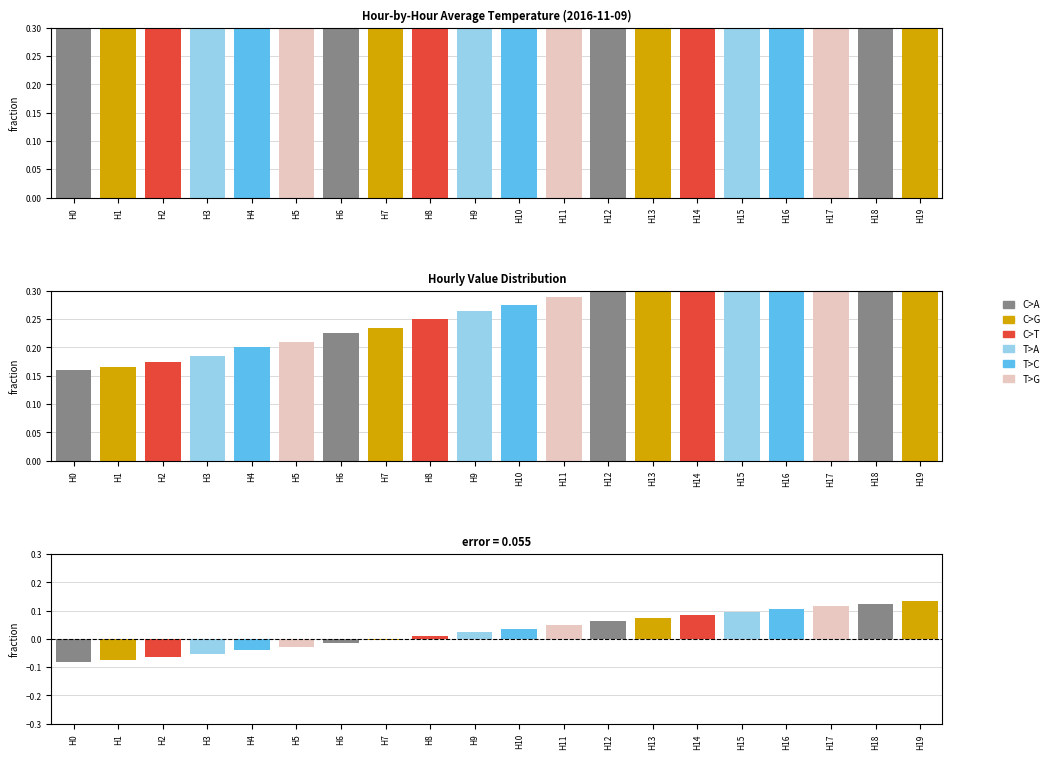

Reading left to right, transcribe all the data shown in this chart.

C>A: H0=0.2	H1=0.0	H2=0.0	H3=0.0	H4=0.0	H5=0.0	H6=0.2	H7=0.0	H8=0.0	H9=0.0	H10=0.0	H11=0.0	H12=0.3	H13=0.0	H14=0.0	H15=0.0	H16=0.0	H17=0.0	H18=0.4	H19=0.0
C>G: H0=0.0	H1=0.2	H2=0.0	H3=0.0	H4=0.0	H5=0.0	H6=0.0	H7=0.2	H8=0.0	H9=0.0	H10=0.0	H11=0.0	H12=0.0	H13=0.3	H14=0.0	H15=0.0	H16=0.0	H17=0.0	H18=0.0	H19=0.4
C>T: H0=0.0	H1=0.0	H2=0.2	H3=0.0	H4=0.0	H5=0.0	H6=0.0	H7=0.0	H8=0.2	H9=0.0	H10=0.0	H11=0.0	H12=0.0	H13=0.0	H14=0.3	H15=0.0	H16=0.0	H17=0.0	H18=0.0	H19=0.0
T>A: H0=0.0	H1=0.0	H2=0.0	H3=0.2	H4=0.0	H5=0.0	H6=0.0	H7=0.0	H8=0.0	H9=0.3	H10=0.0	H11=0.0	H12=0.0	H13=0.0	H14=0.0	H15=0.3	H16=0.0	H17=0.0	H18=0.0	H19=0.0
T>C: H0=0.0	H1=0.0	H2=0.0	H3=0.0	H4=0.2	H5=0.0	H6=0.0	H7=0.0	H8=0.0	H9=0.0	H10=0.3	H11=0.0	H12=0.0	H13=0.0	H14=0.0	H15=0.0	H16=0.3	H17=0.0	H18=0.0	H19=0.0
T>G: H0=0.0	H1=0.0	H2=0.0	H3=0.0	H4=0.0	H5=0.2	H6=0.0	H7=0.0	H8=0.0	H9=0.0	H10=0.0	H11=0.3	H12=0.0	H13=0.0	H14=0.0	H15=0.0	H16=0.0	H17=0.4	H18=0.0	H19=0.0